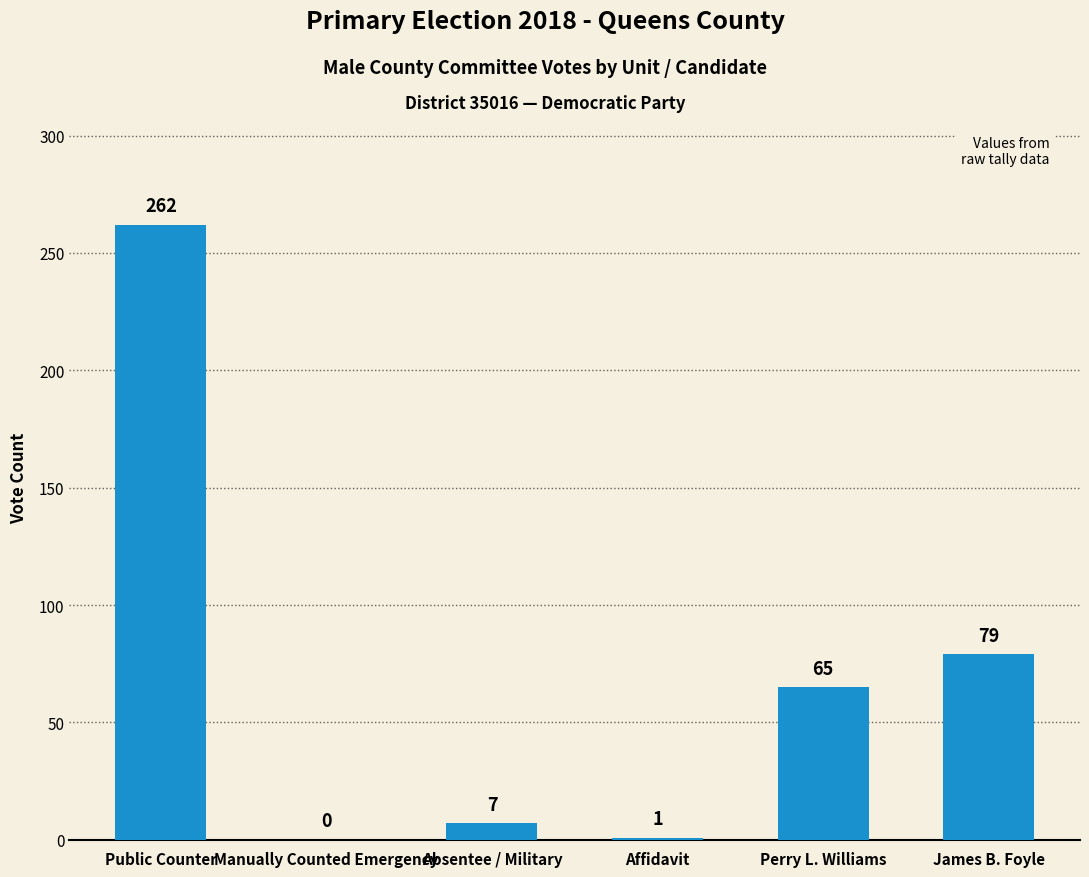

What is the average value?

69